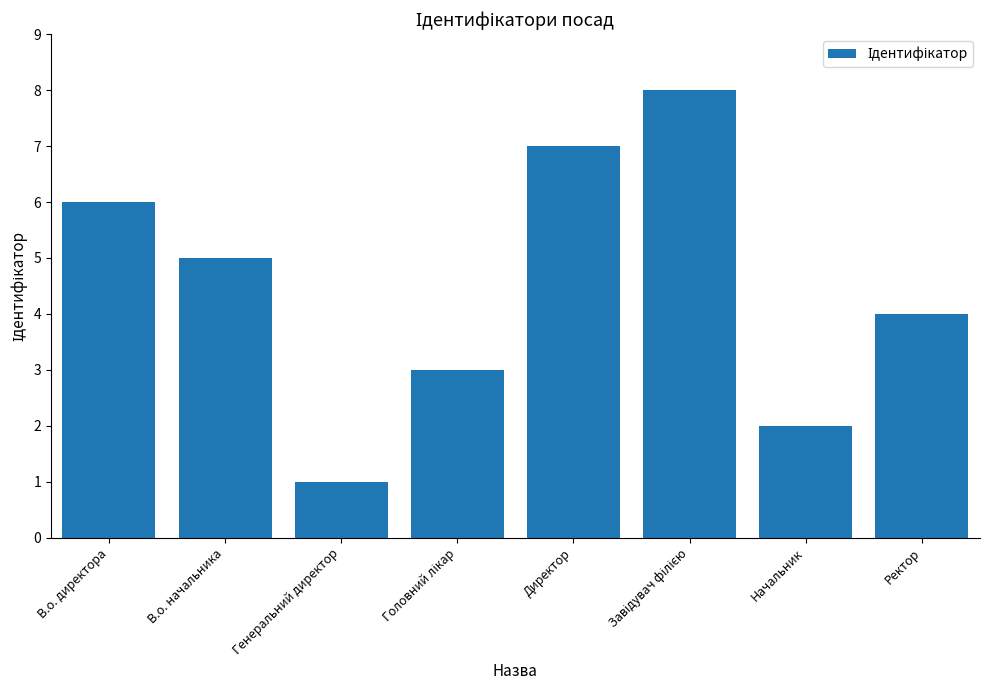

Between В.о. начальника and Генеральний директор, which is larger?

В.о. начальника